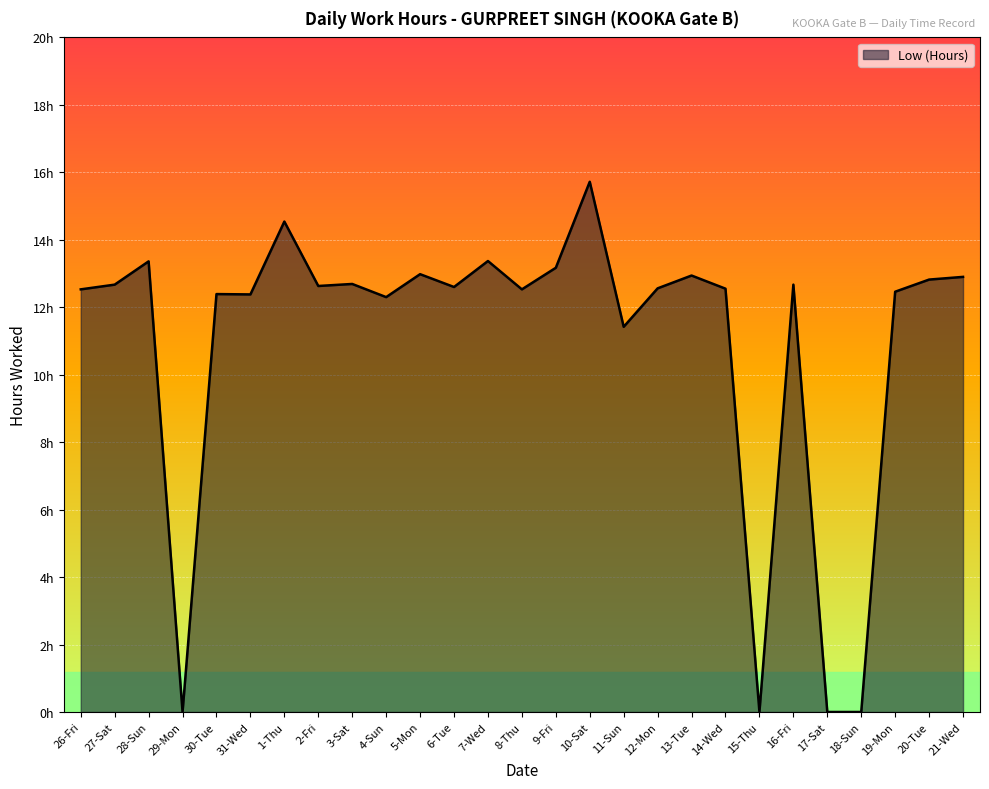

Is this an area chart (filled region under the line)?

Yes